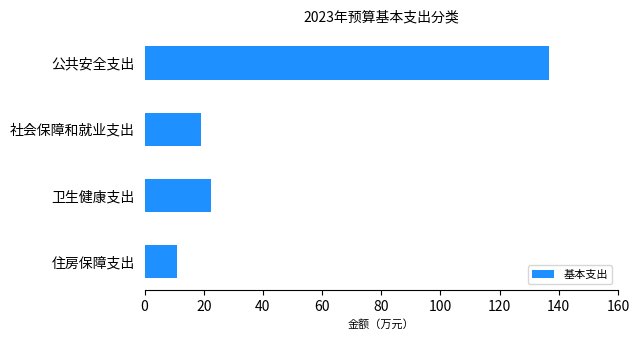

What is the maximum value shown in the chart?

136.6